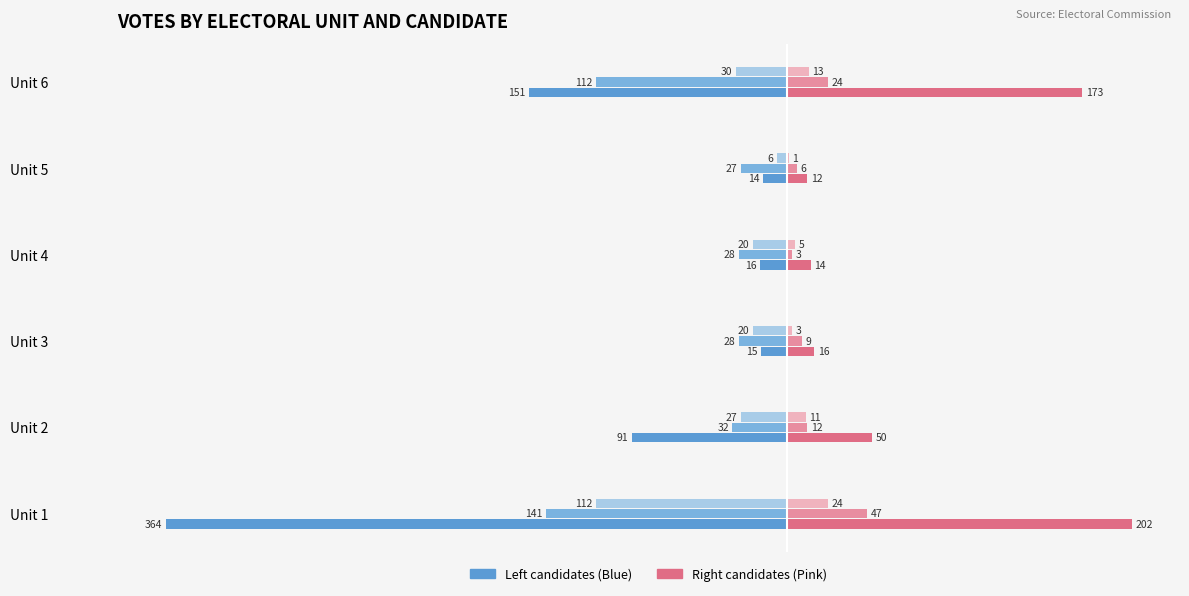

At which category is the sum across all series the highest?

Unit 5